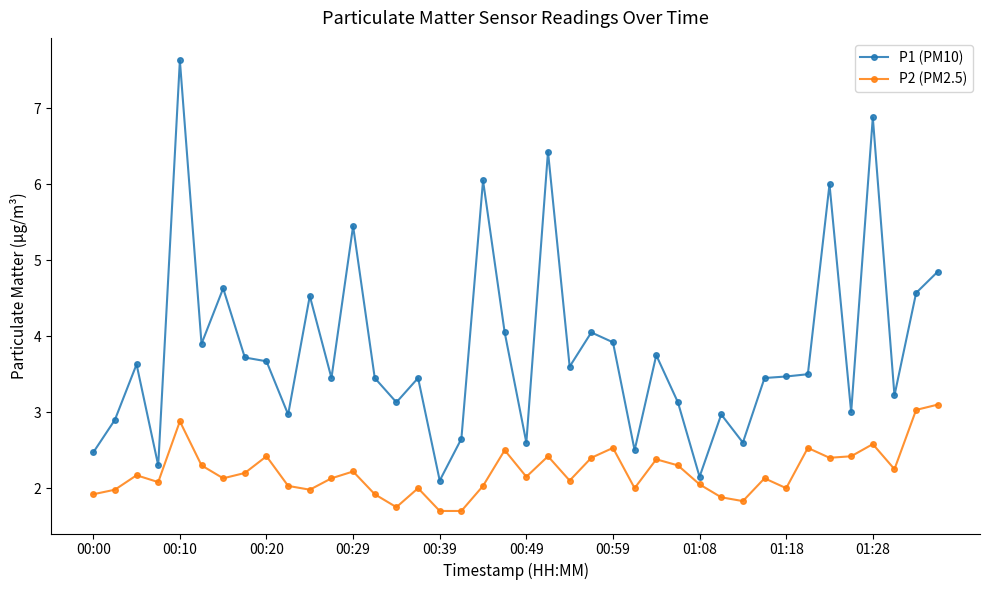

Which series has the largest range (max minus min)?

P1 (PM10)